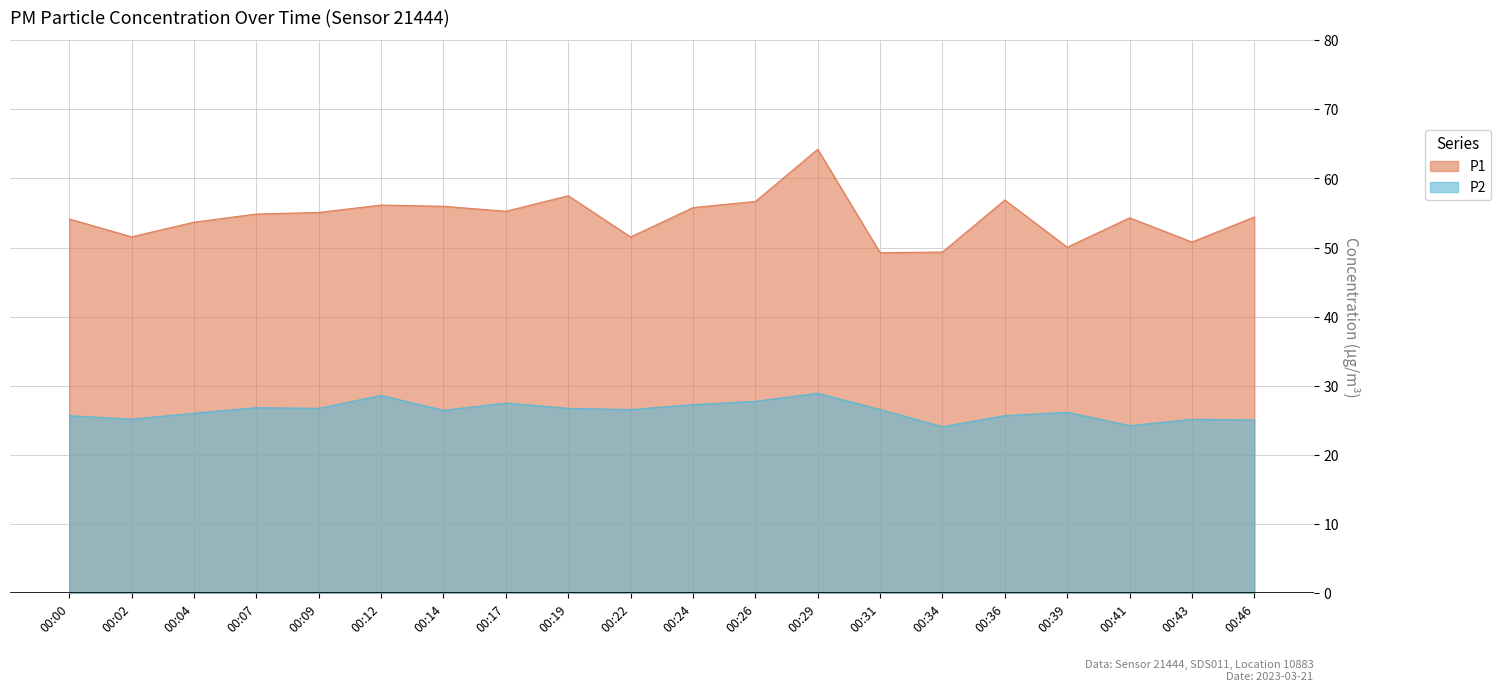

Rank the series at 00:24 from highest to lowest value.

P1, P2